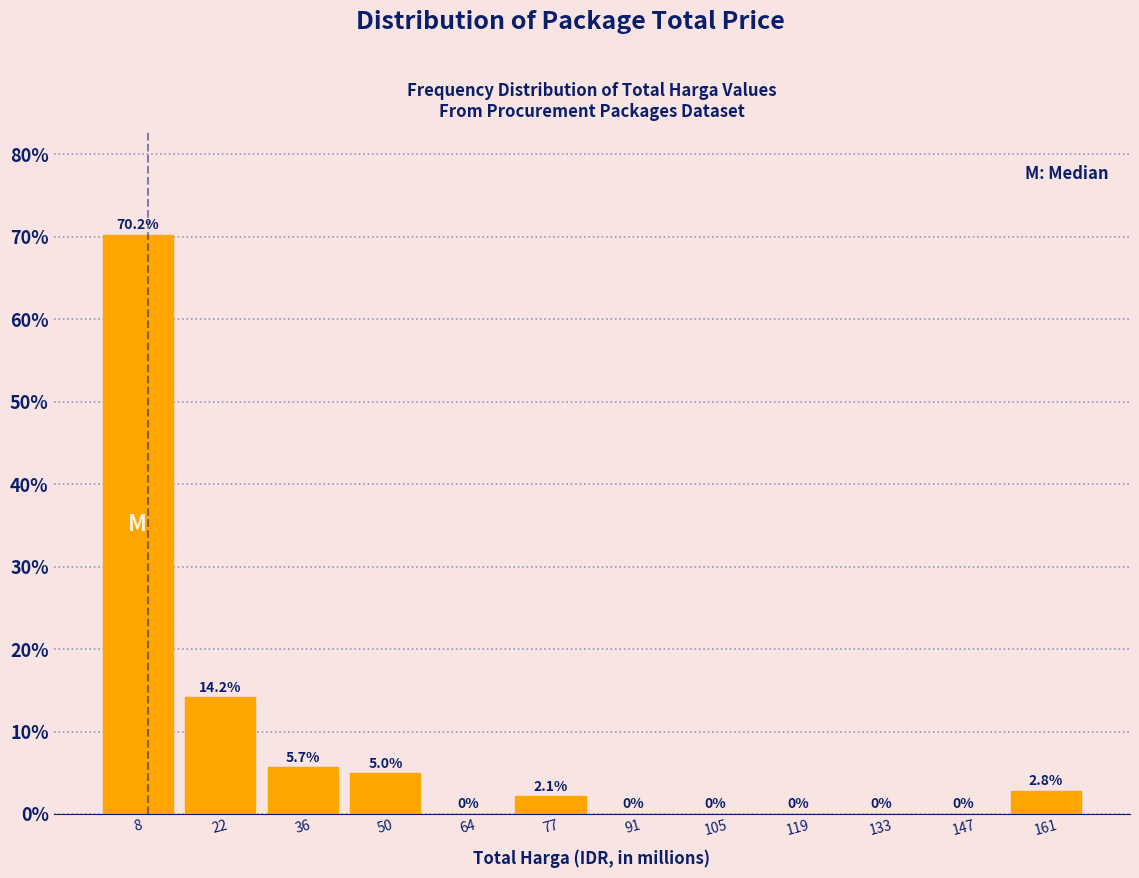

Reading left to right, transcribe this chart: for each bar, give the range it covers on the x-axis and its height. The bar edges are not printed on the chart, so give them approximately, as read against the axis.

2 to 16: 70.2
16 to 28: 14.2
28 to 42: 5.7
42 to 56: 5.0
56 to 70: 0.0
70 to 84: 2.1
84 to 98: 0.0
98 to 112: 0.0
112 to 126: 0.0
126 to 140: 0.0
140 to 154: 0.0
154 to 168: 2.8